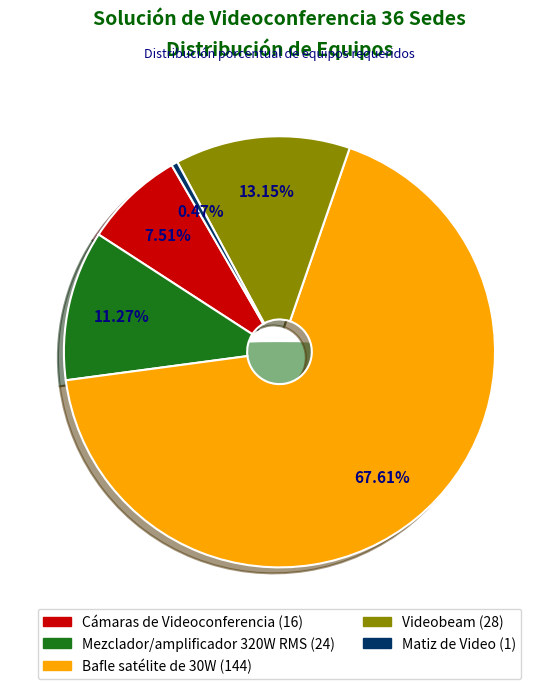

To the nearest percent, what portion does Mezclador/amplificador 320W RMS represent?

11%